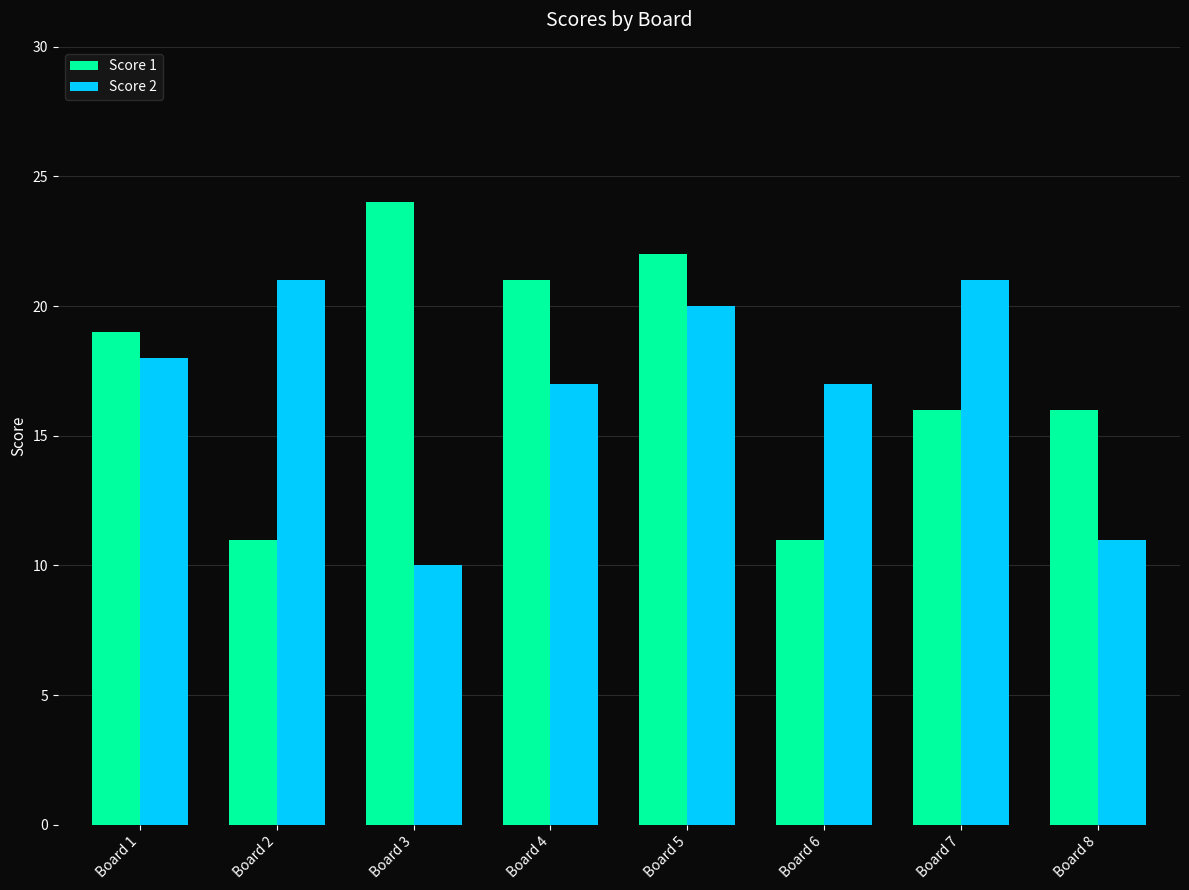

The Score 1 series shows 22 at Board 5. True or false?

True